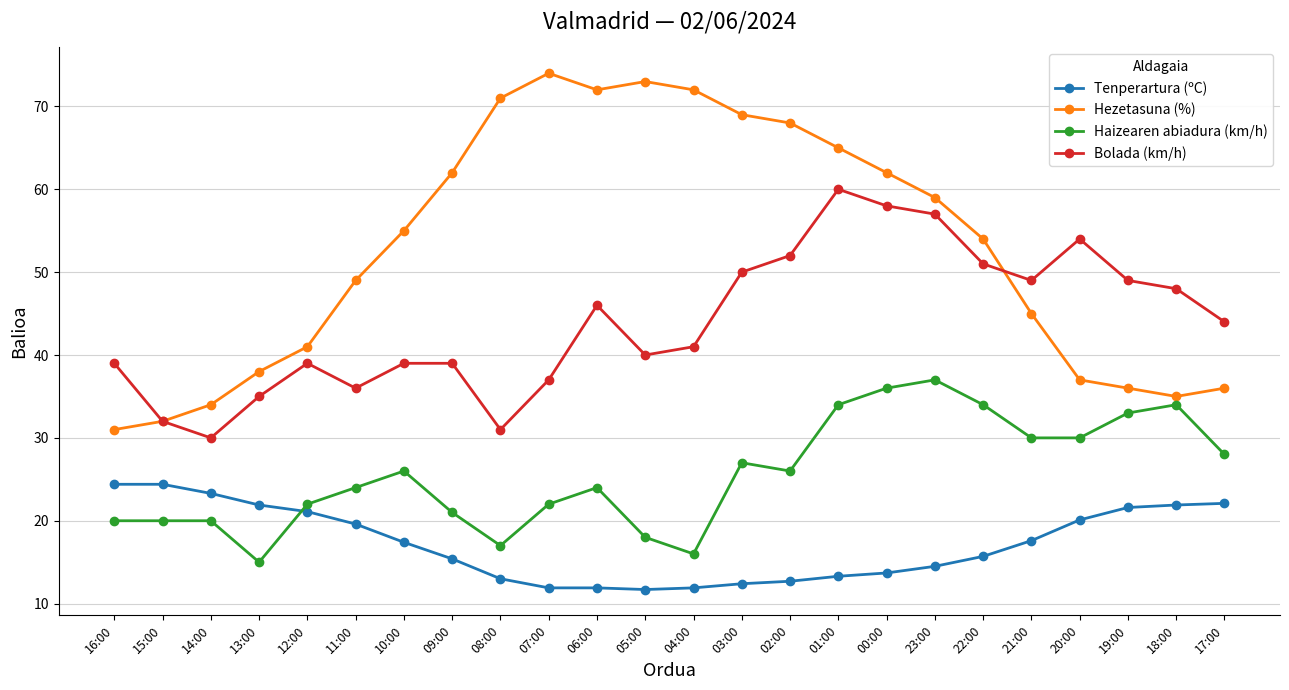

What is the maximum value for Bolada (km/h)?

60.0